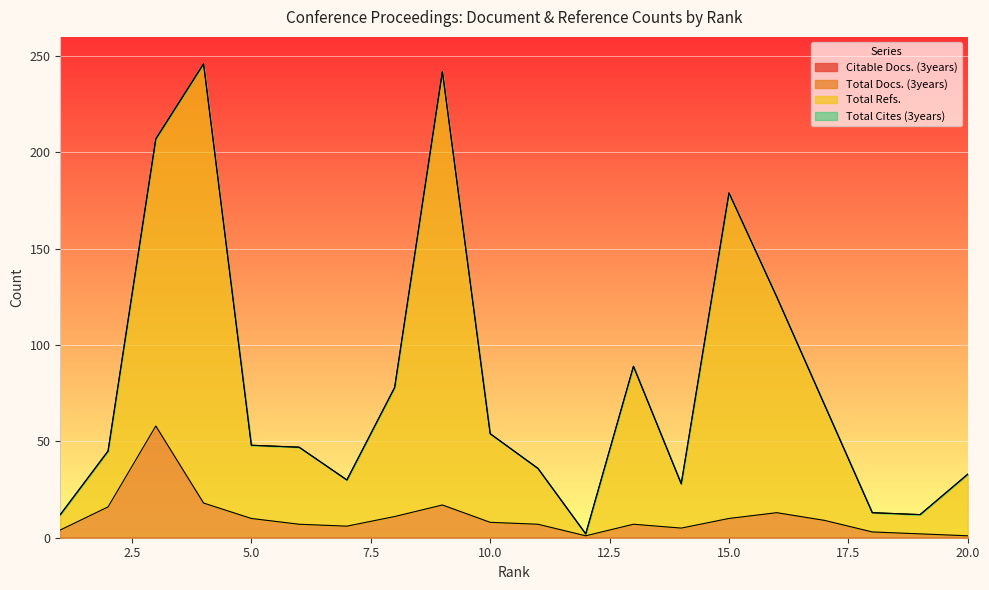

How many interior local valleys does the Total Refs. series have?

4